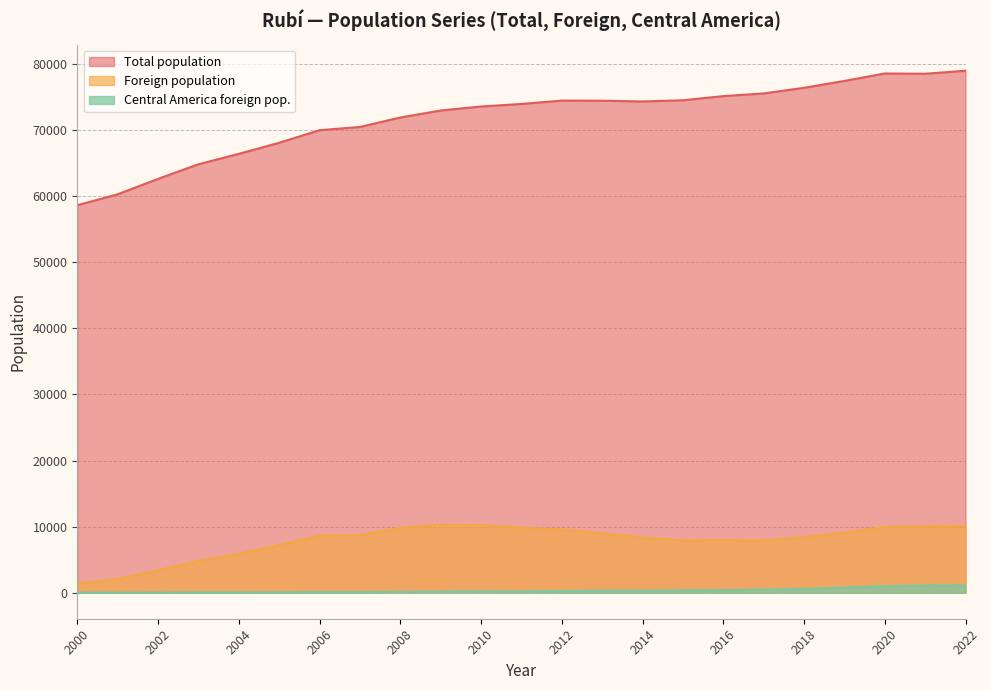

What is the difference between the maximum and minimum values in the Foreign population series?

8924